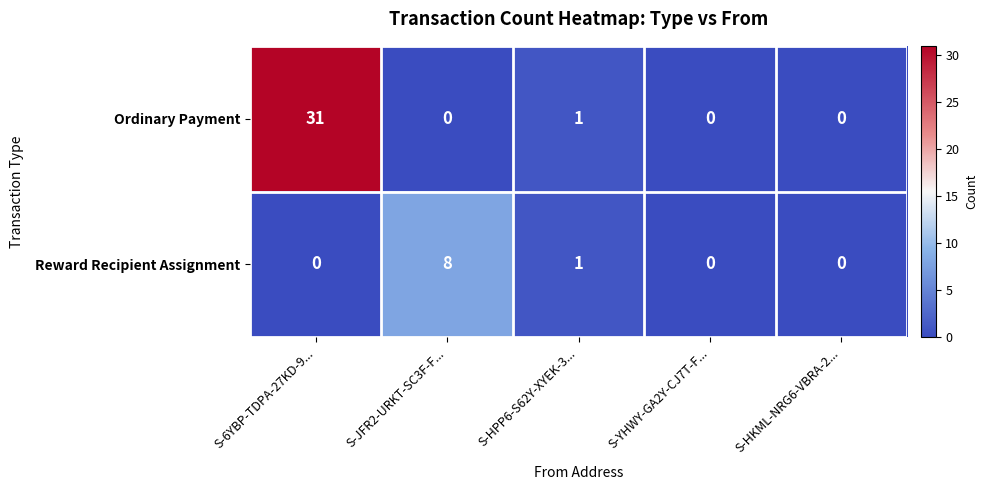

List the series in order of their peak value, highest first.

Ordinary Payment, Reward Recipient Assignment